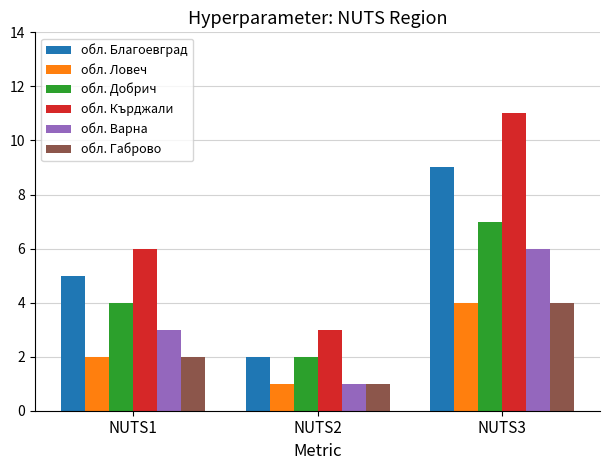

List the labels in order of обл. Варна value, smallest first.

NUTS2, NUTS1, NUTS3